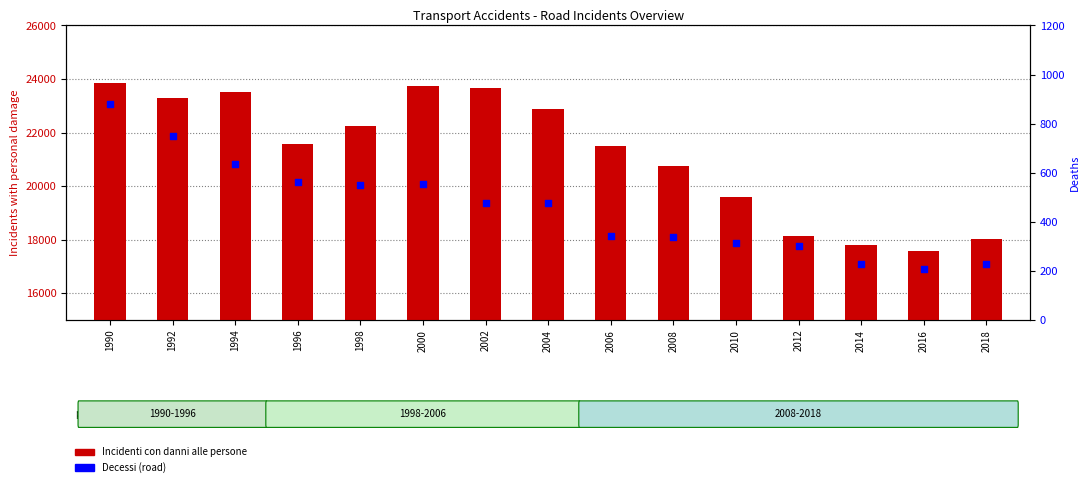

Which series reaches the minimum Y coordinate?

Decessi (road)